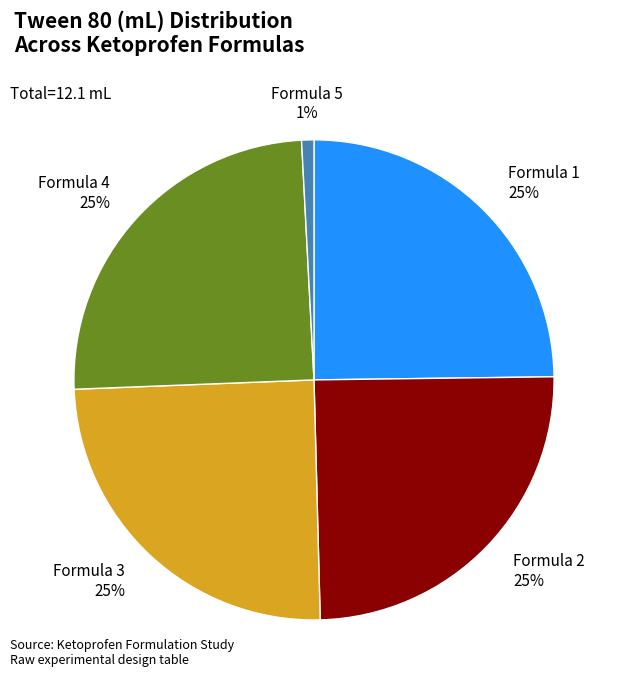

Does any single category account for the majority?

No